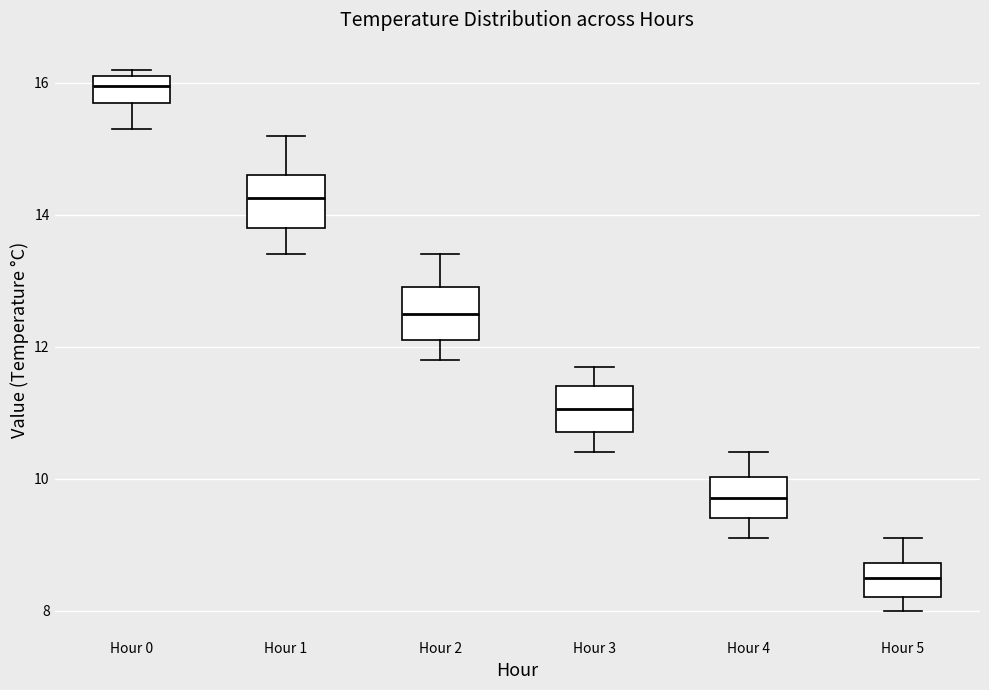

Which box's median line is the lowest?

Hour 5